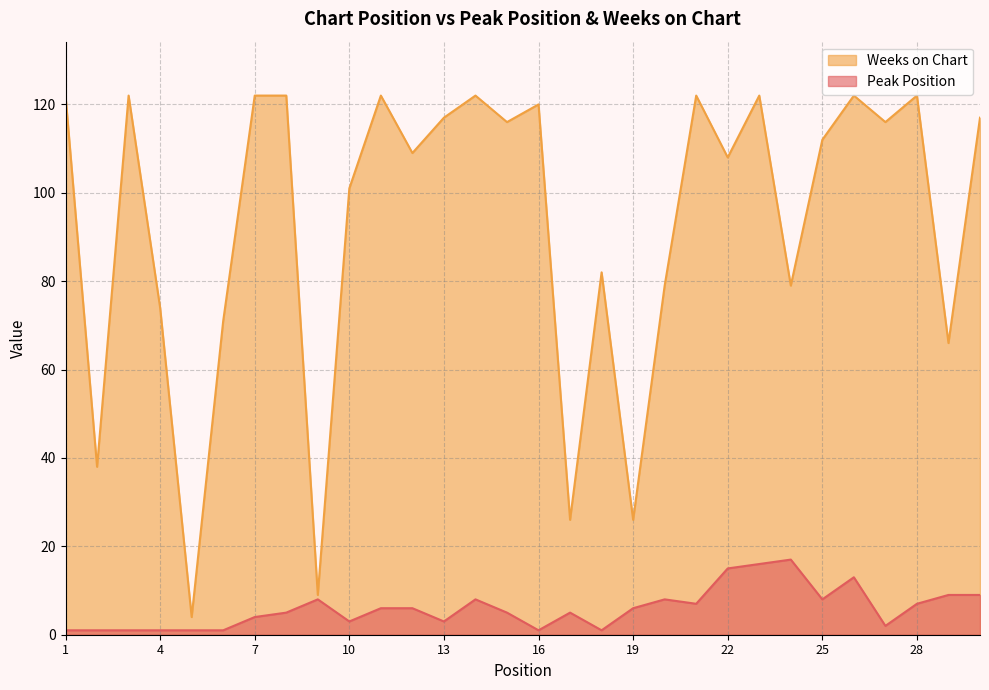

True or false: Weeks on Chart has a value of 29 at 4.

False